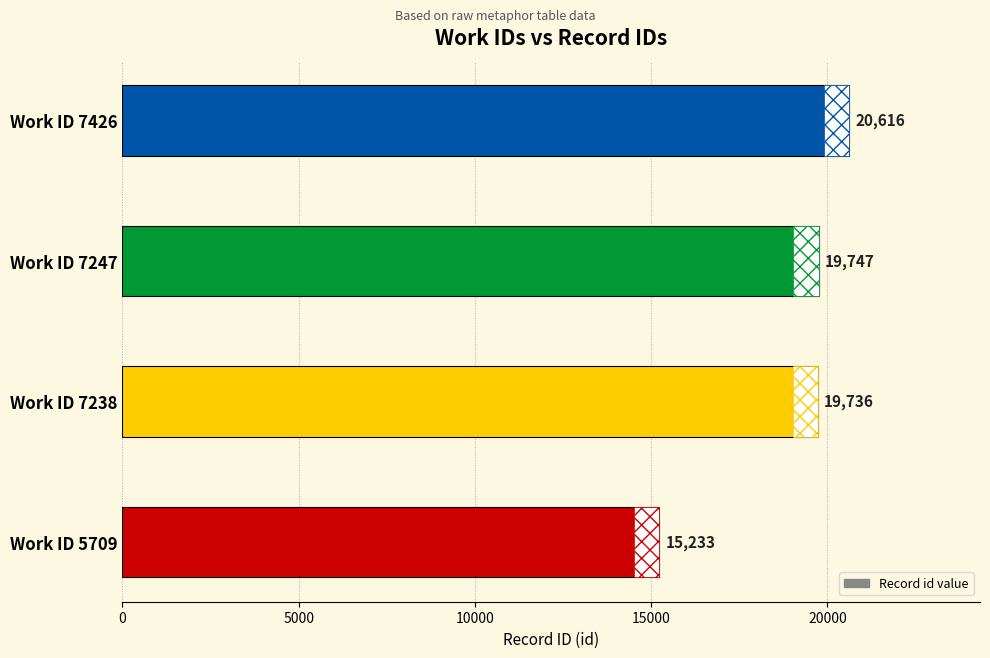

Reading left to right, list all the values displayed in this chart.

15233	19736	19747	20616